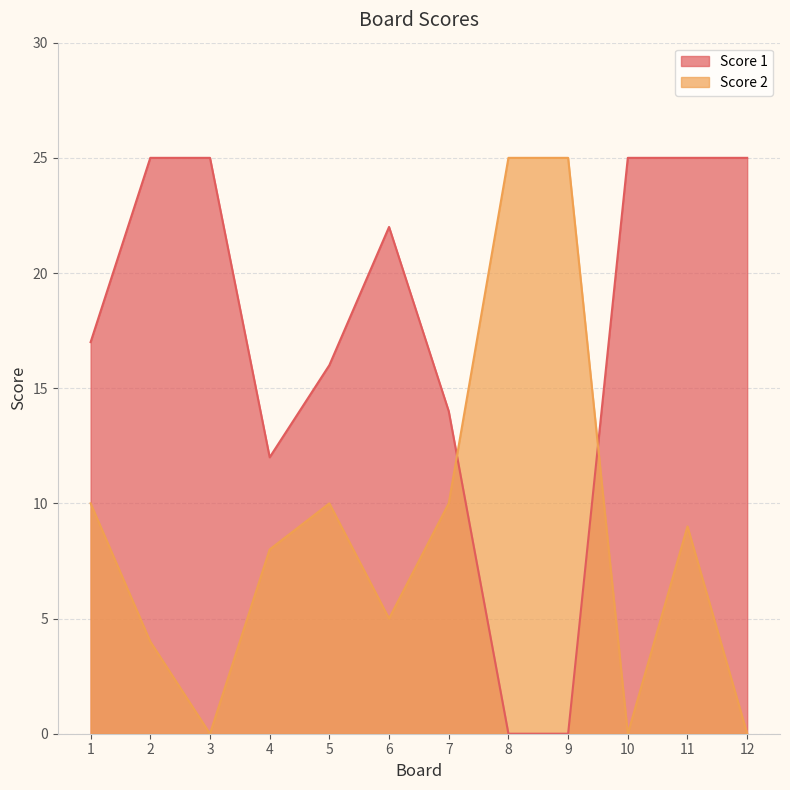

The value of Score 1 at 9 is 14. True or false?

False